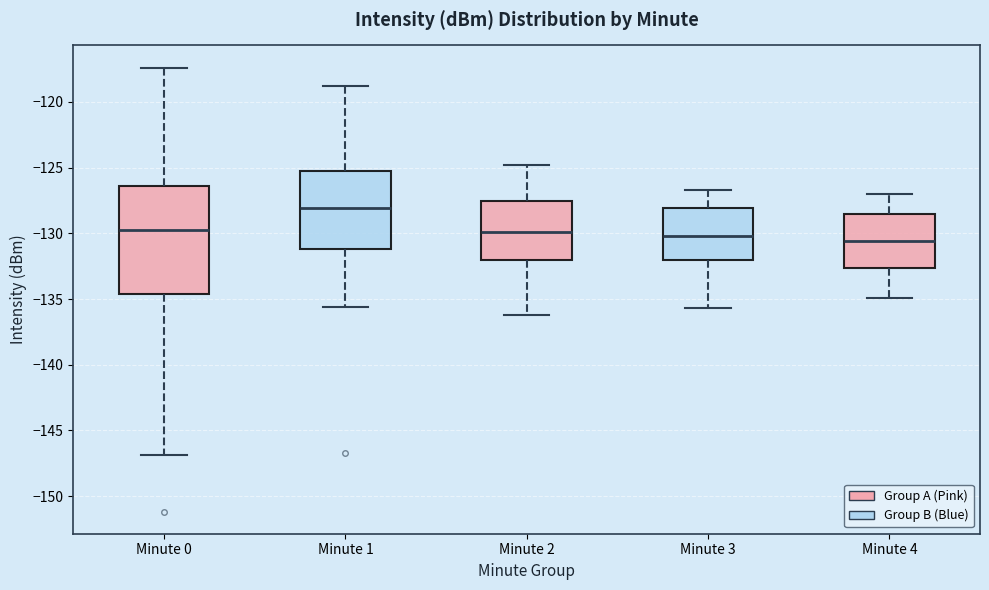

Reading left to right, read every box against the y-axis: the position of its median line, the range the box covers, and the ends of its whiskers. The values are not printed on the chart, so give them approximately, as read against the axis.

Minute 0: median -129.5, box -134.5 to -126.5, whiskers -147.0 to -117.5
Minute 1: median -128.0, box -131.0 to -125.5, whiskers -135.5 to -119.0
Minute 2: median -130.0, box -132.0 to -127.5, whiskers -136.0 to -125.0
Minute 3: median -130.0, box -132.0 to -128.0, whiskers -135.5 to -126.5
Minute 4: median -130.5, box -132.5 to -128.5, whiskers -135.0 to -127.0